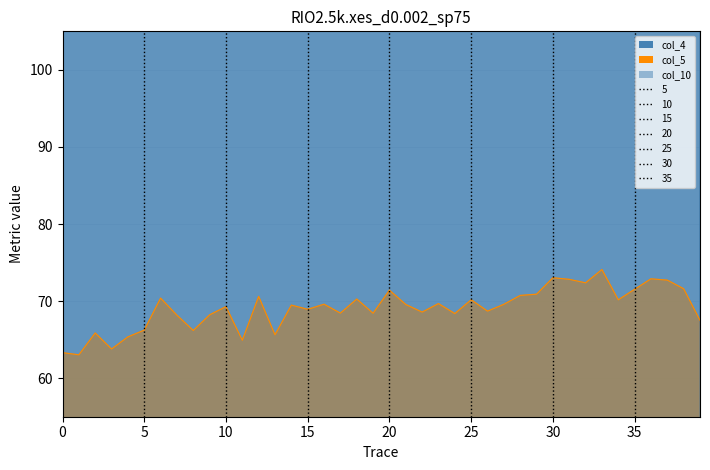

Where is col_5 nearest to the value 68?

7